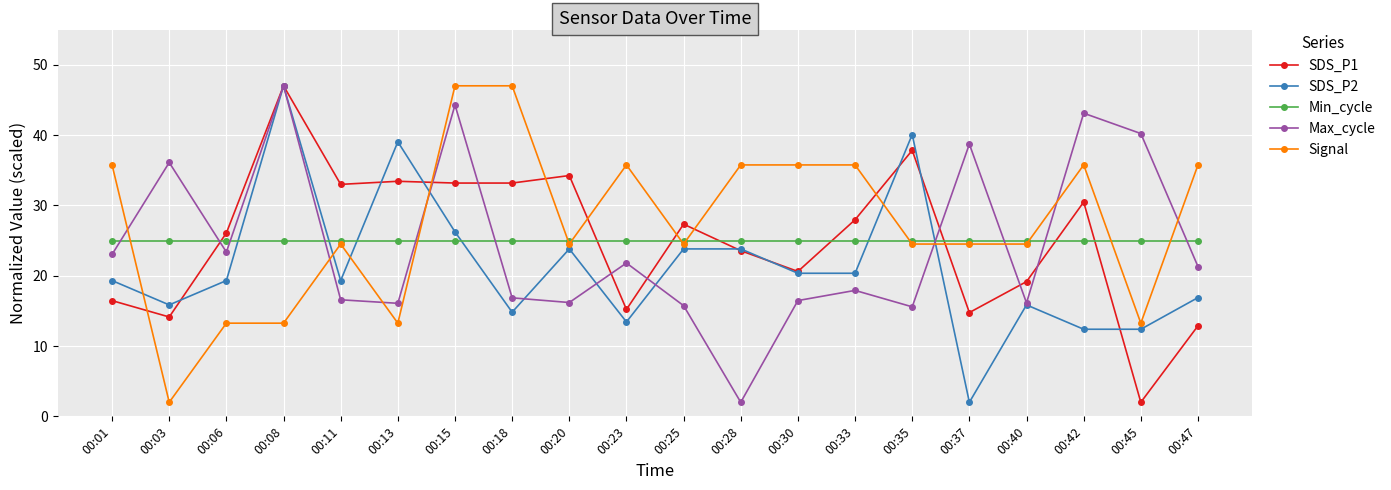

What is the minimum value shown in the chart?

2.0